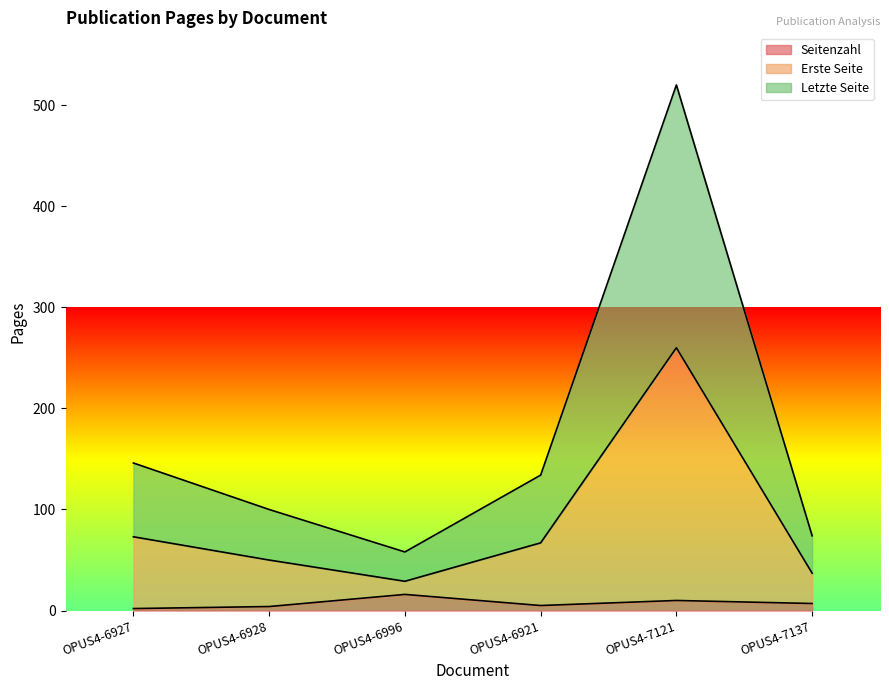

At OPUS4-7137, list the series in order from smallest to largest.

Seitenzahl, Erste Seite, Letzte Seite